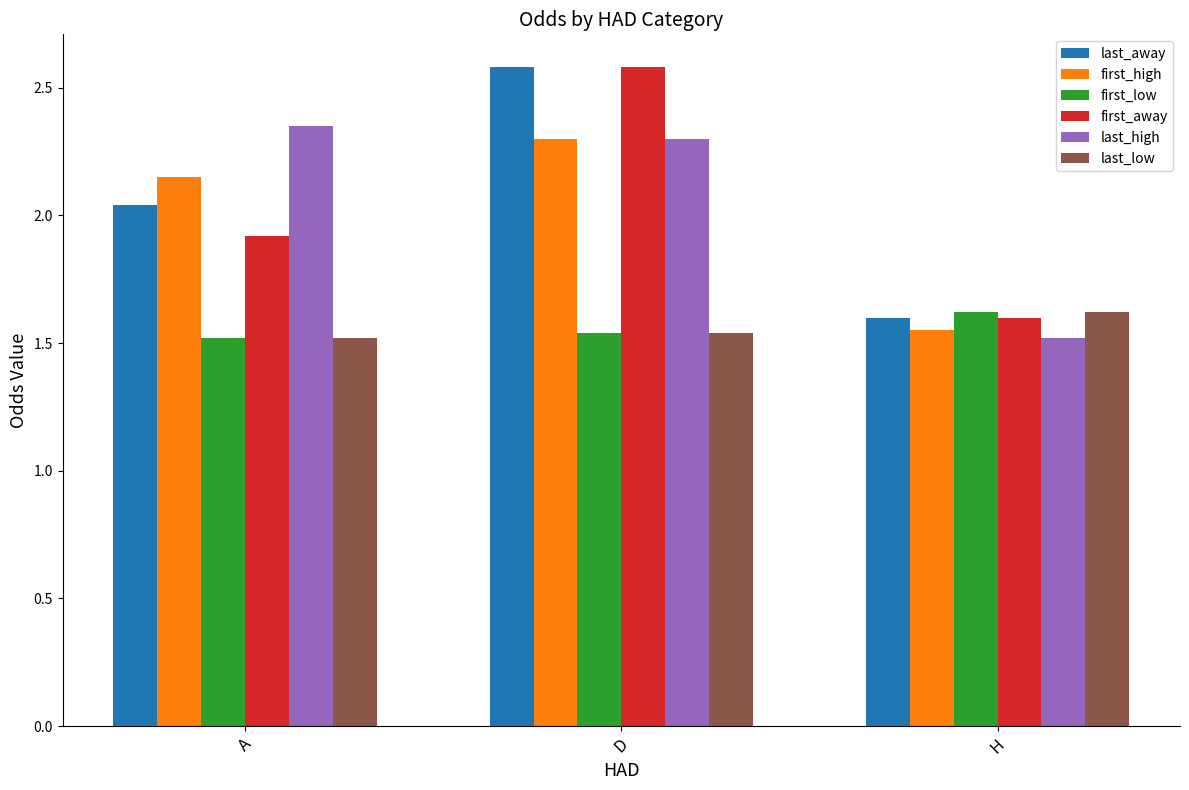

What is the difference between the maximum and minimum values in the last_high series?

0.8